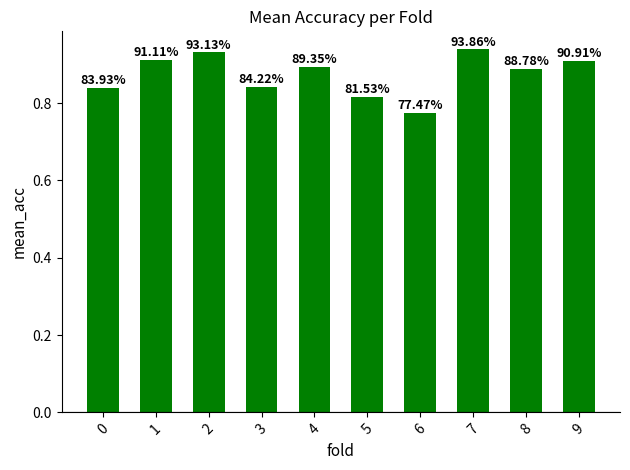

What is the change in value from 4 to 6?

-0.1